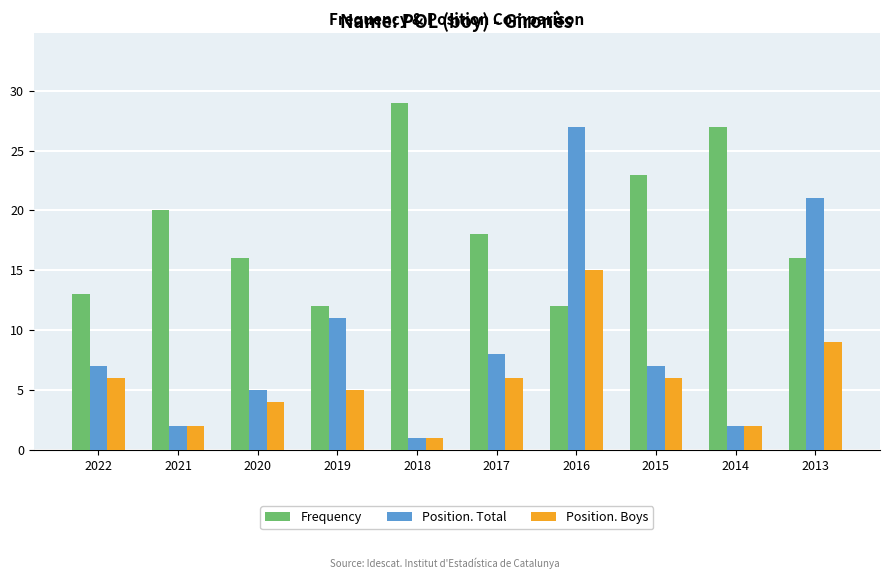

Are the bars horizontal?

No